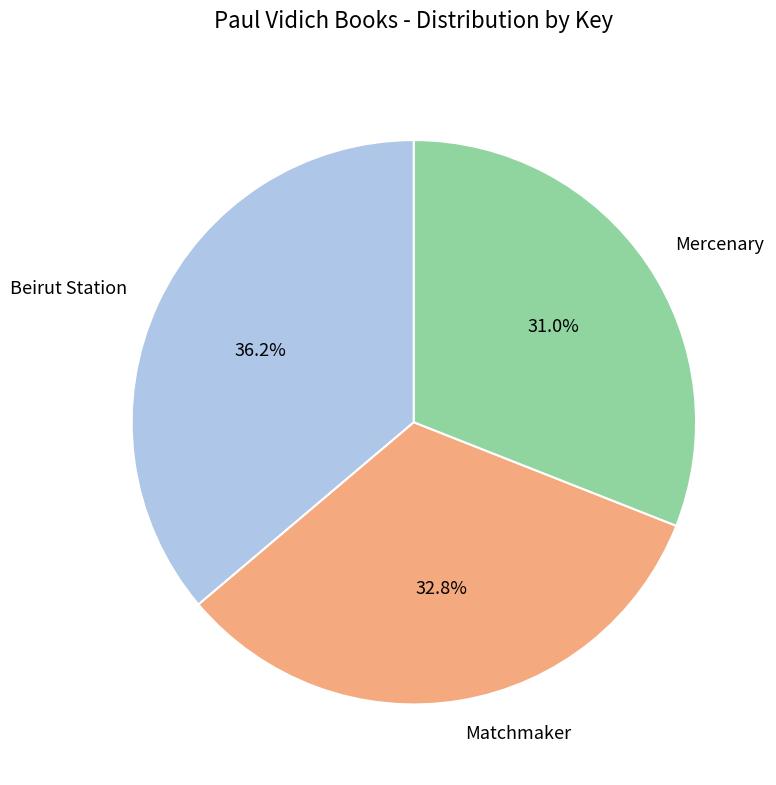

Is the sum of Beirut Station and Mercenary greater than half?

Yes